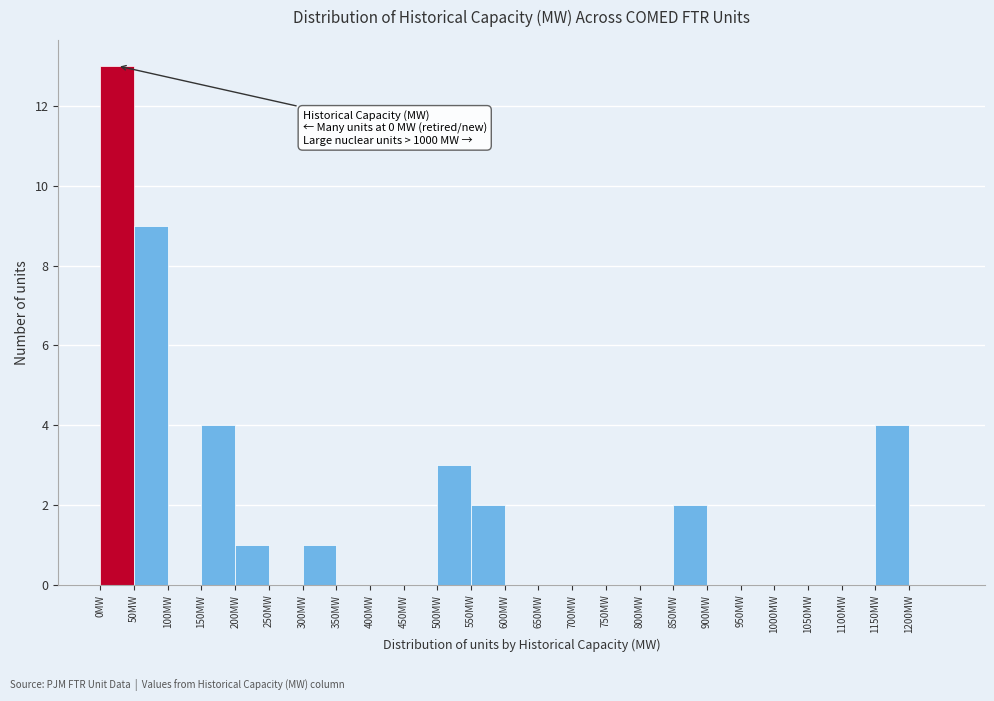

Over which range of the x-axis is the bar tallest?

0 to 50